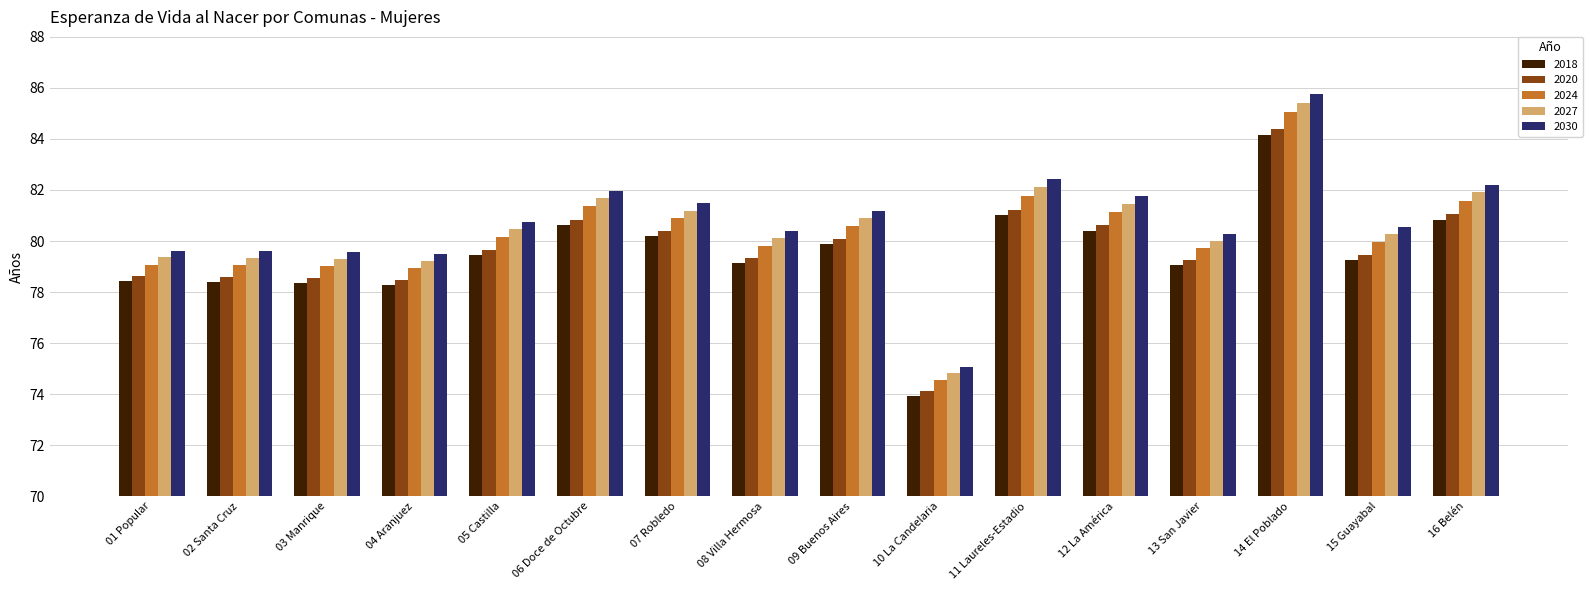

At how many categories does at least one series exceed 78?

15